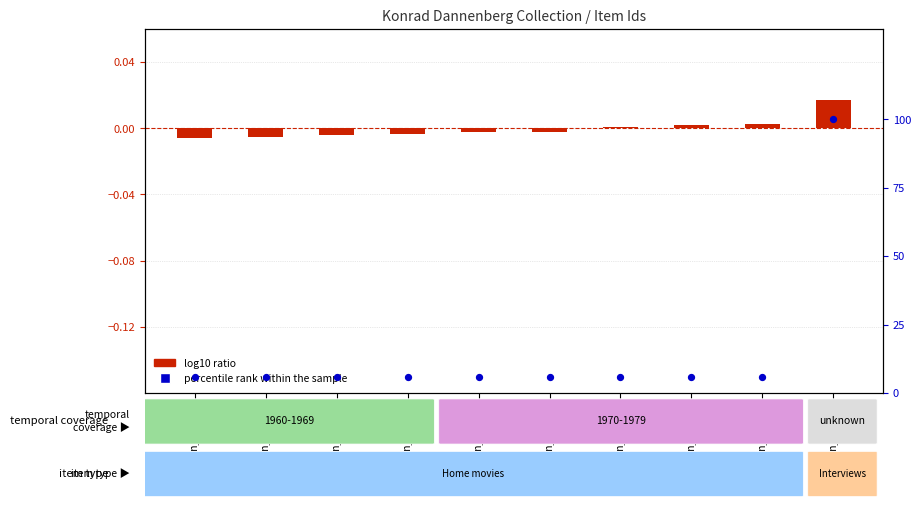

What is the total value across all series at spc_dann_000256?

5.7